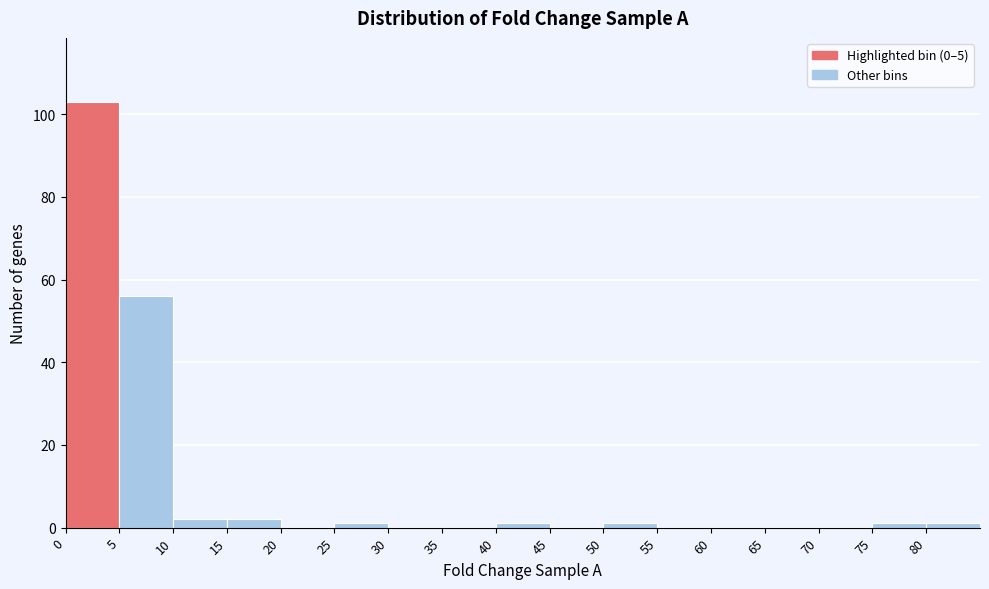

How tall is the bar that spans 5 to 10 on the x-axis? The values are not printed on the chart, so give them approximately, as read against the axis.

56